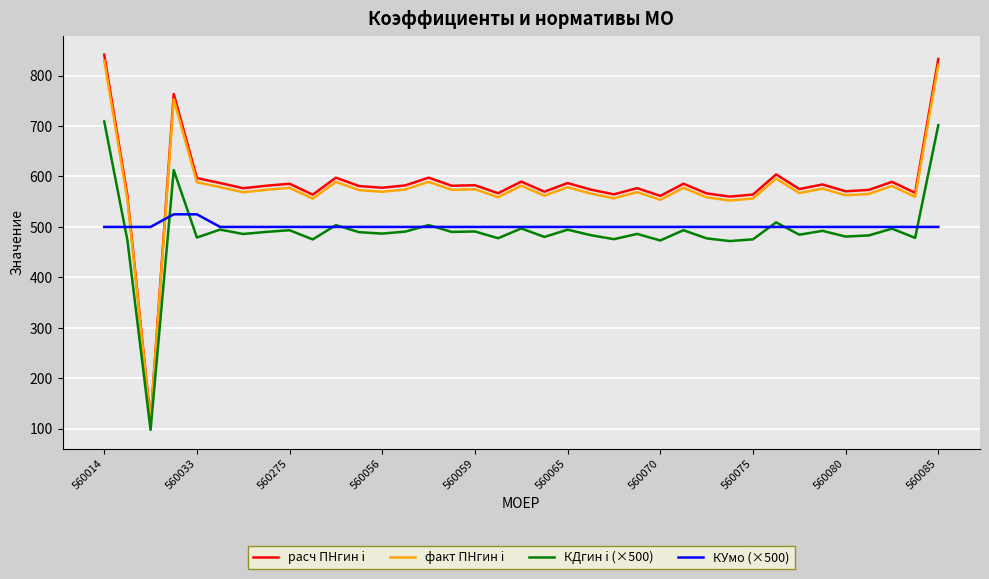

True or false: расч ПНгин i and КДгин i (×500) cross at least once.

False